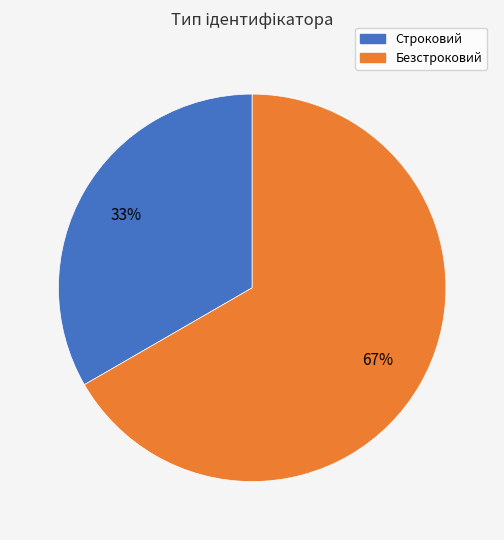

To the nearest percent, what portion does Строковий represent?

33%